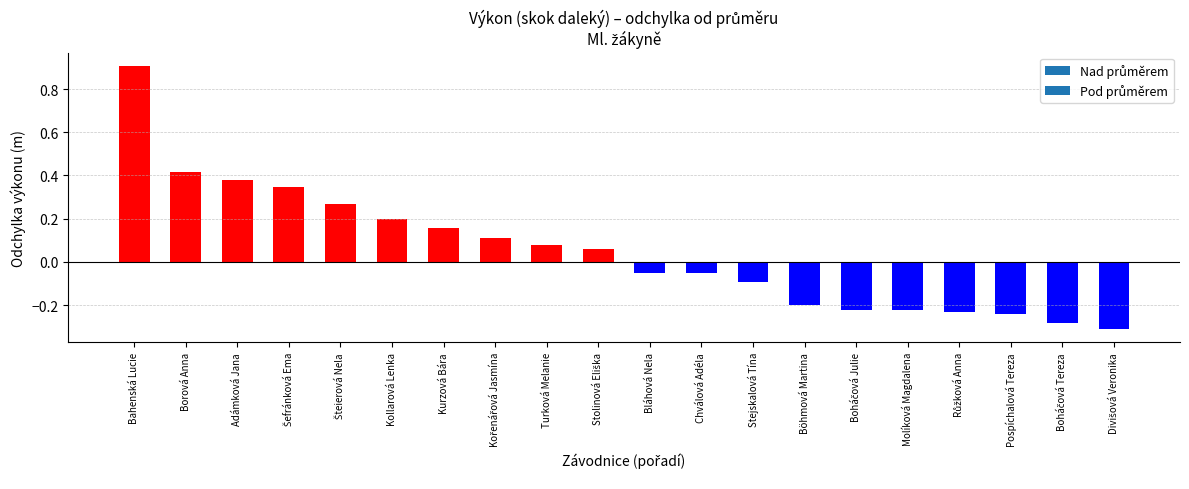

What is the label of the 2nd bar from the left?

Borová Anna